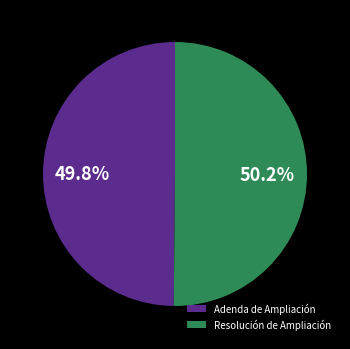

What portion of the pie excludes Resolución de Ampliación?

49.8%